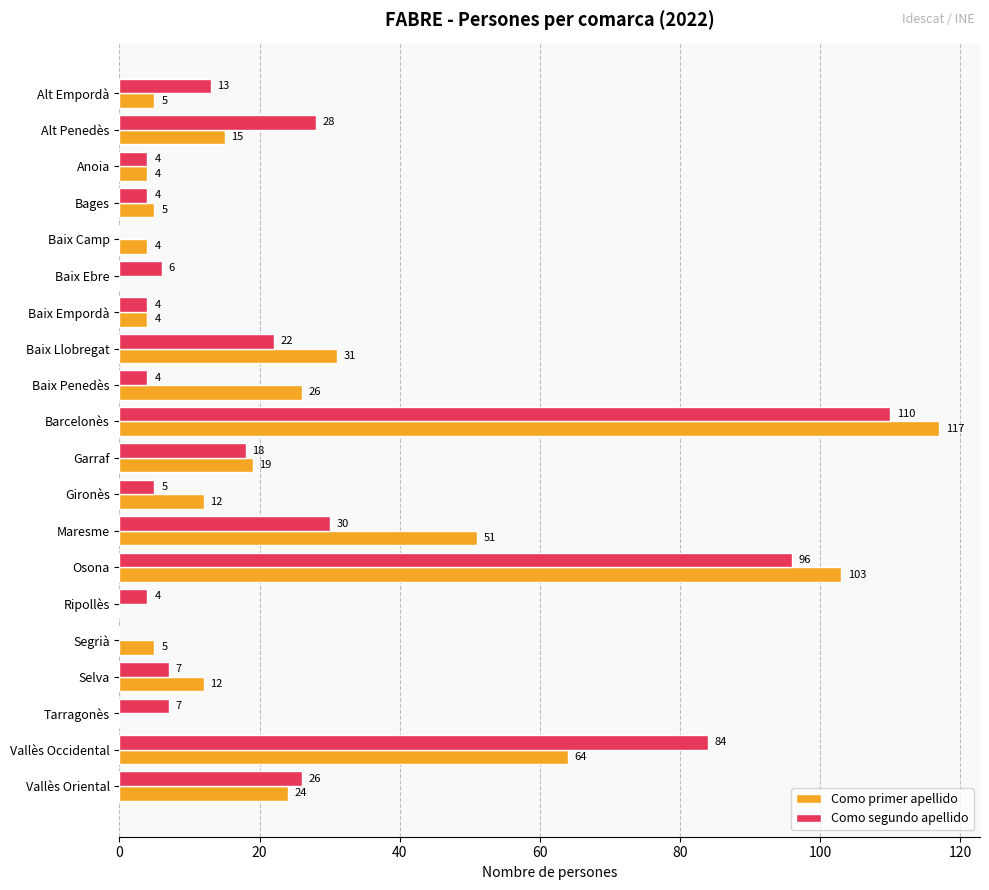

What is the sum of all Como segundo apellido values?

472